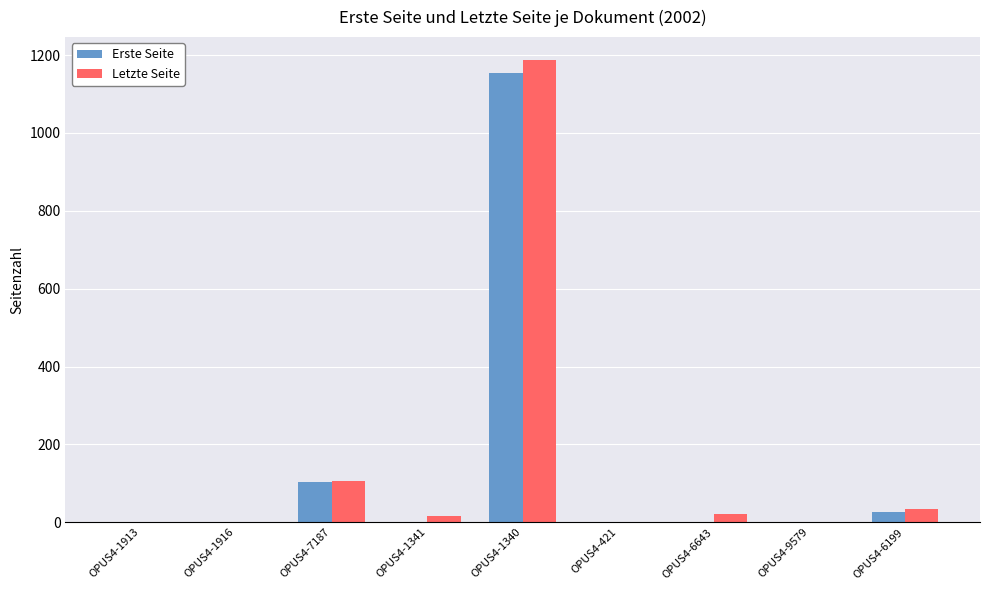

How many distinct data groups are displayed?

2